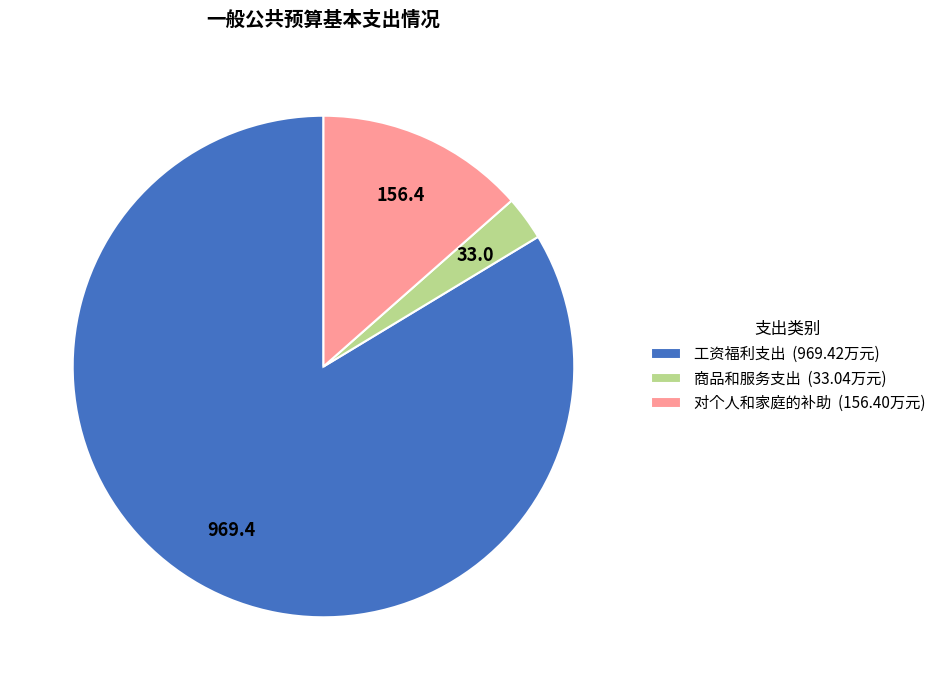

Rank the categories by value from lowest to highest.

商品和服务支出, 对个人和家庭的补助, 工资福利支出